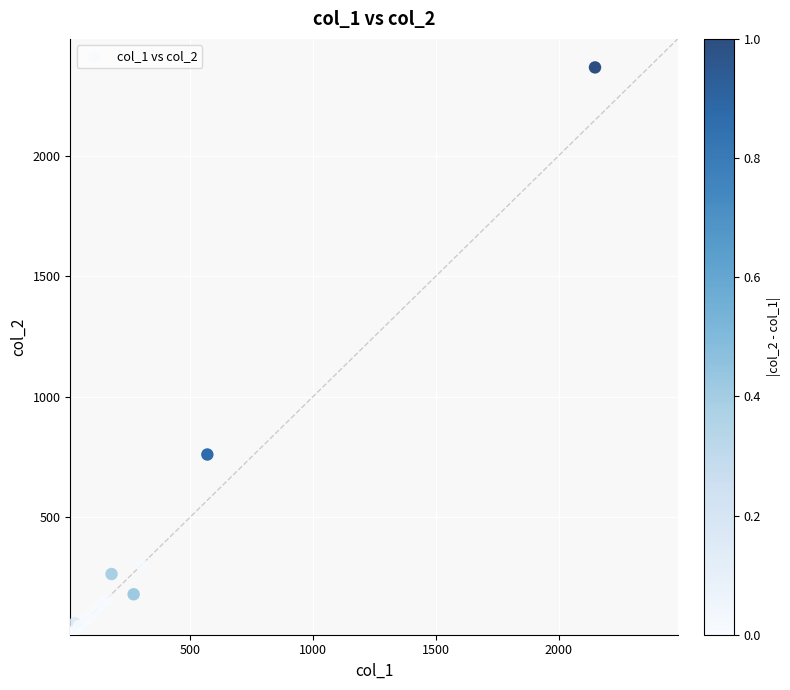

What Y value in the scatter plot is closest to 1191?

760.0